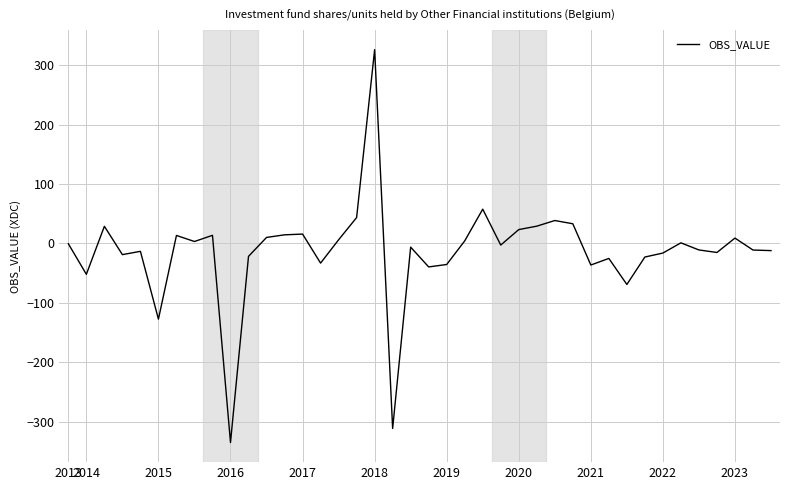

How many lines are shown in the chart?

1